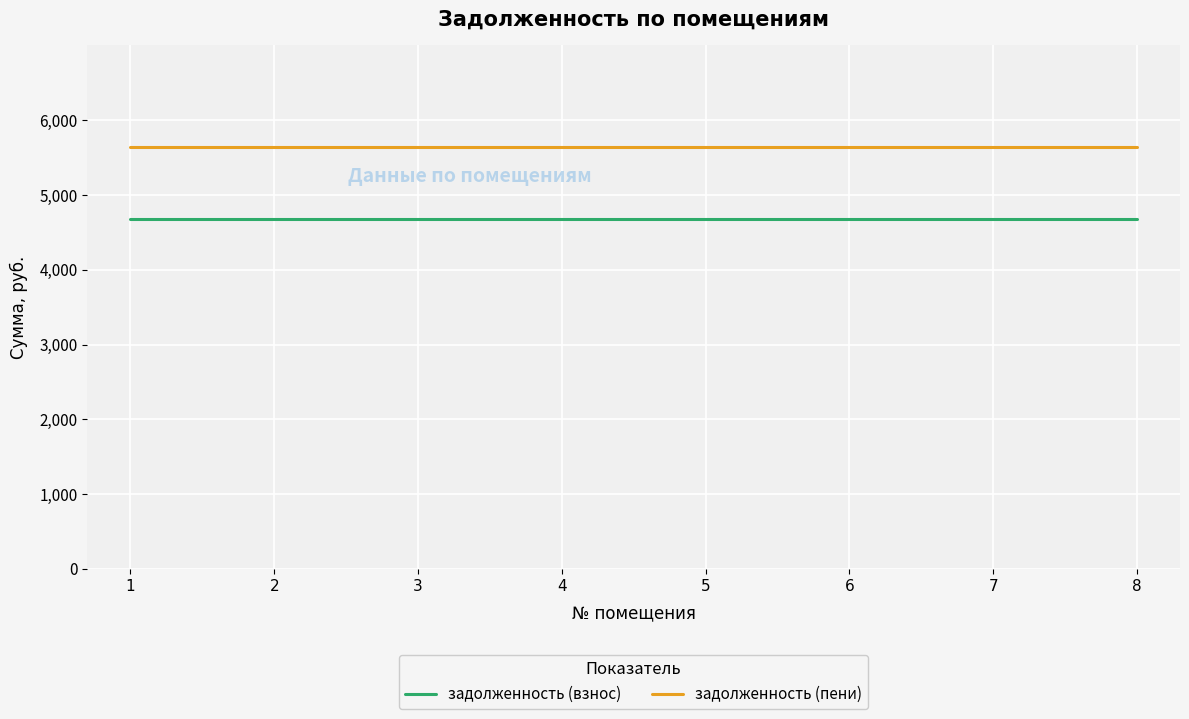

The value of задолженность (пени) at 3 is 5646.6. True or false?

True